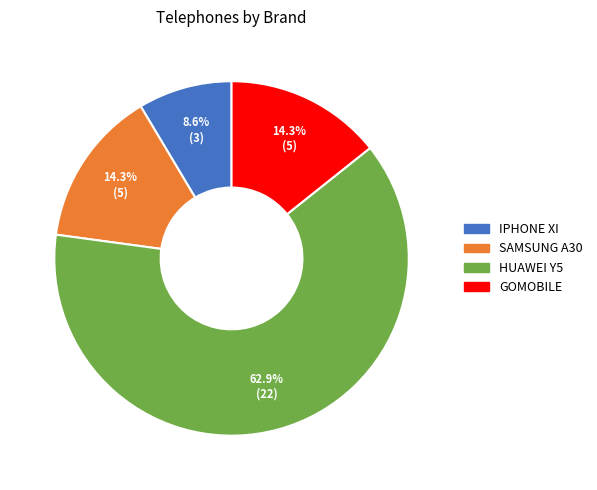

Which has a higher value, IPHONE XI or SAMSUNG A30?

SAMSUNG A30